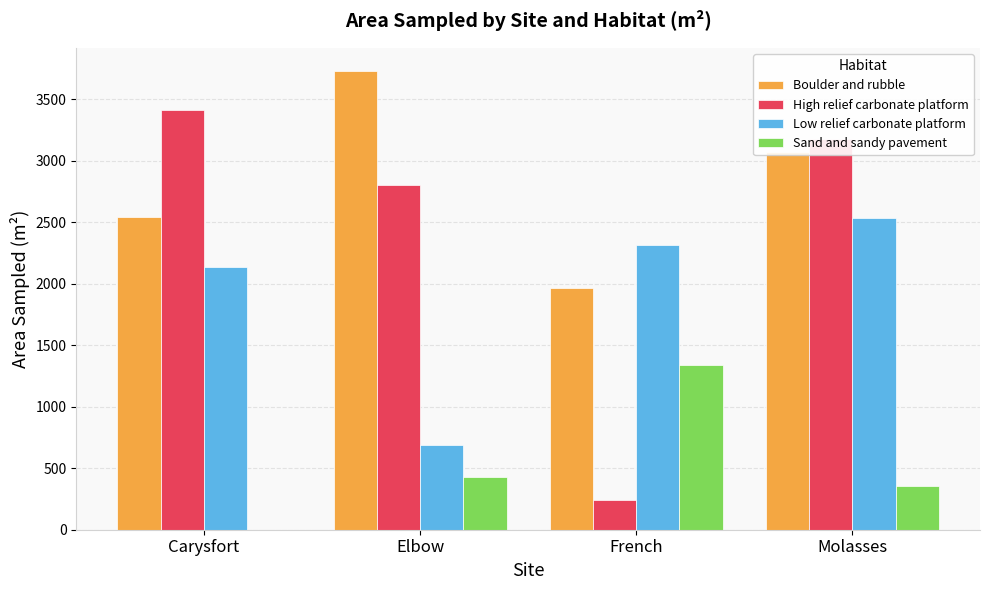

Which series has the largest total across all categories?

Boulder and rubble